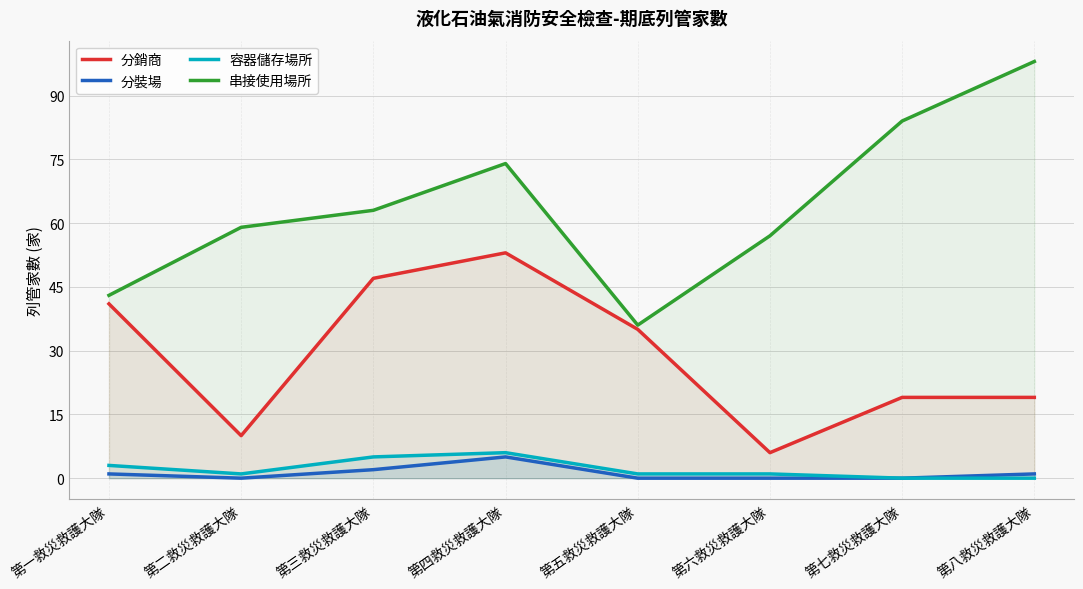

True or false: 容器儲存場所 has more than 0 interior local peaks.

True